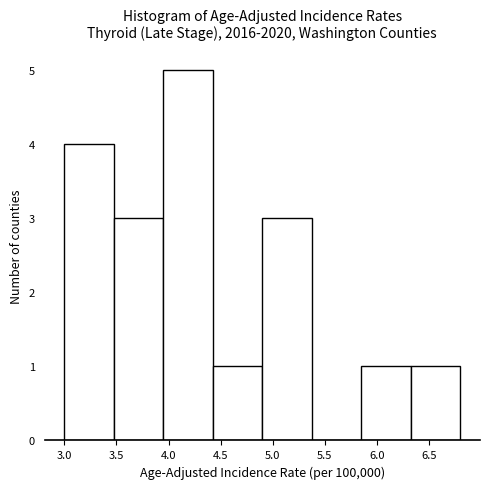

Reading left to right, transcribe this chart: for each bar, give the range it covers on the x-axis and its height. Neither the bar edges nor the heights are printed on the chart, so give them approximately, as read against the axes.

3.000 to 3.475: 4
3.475 to 3.950: 3
3.950 to 4.425: 5
4.425 to 4.900: 1
4.900 to 5.375: 3
5.375 to 5.850: 0
5.850 to 6.325: 1
6.325 to 6.800: 1